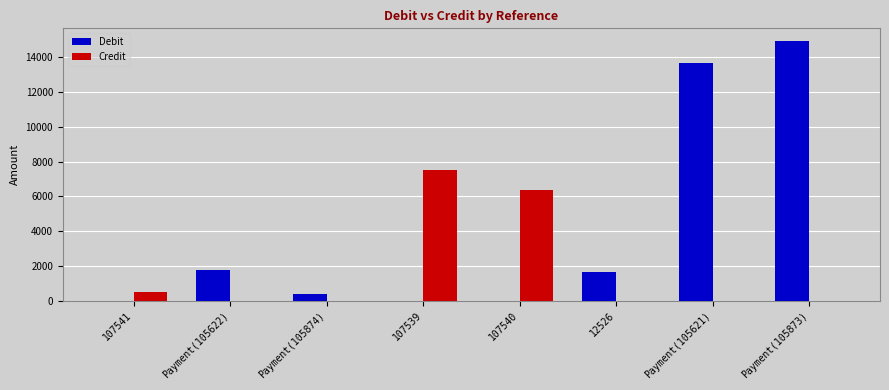

Are the bars horizontal?

No